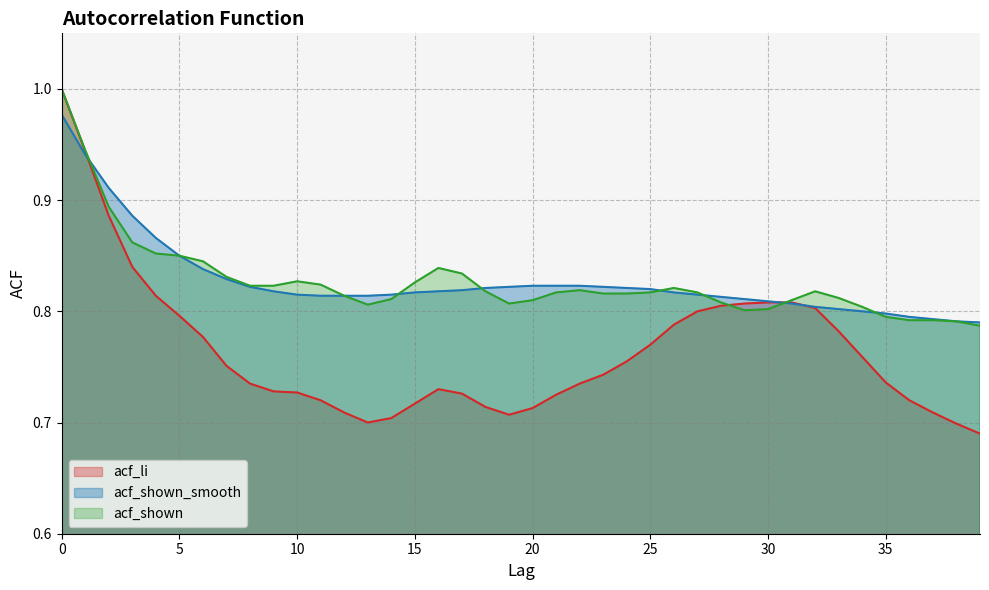

Which series has the largest total across all categories?

acf_shown_smooth